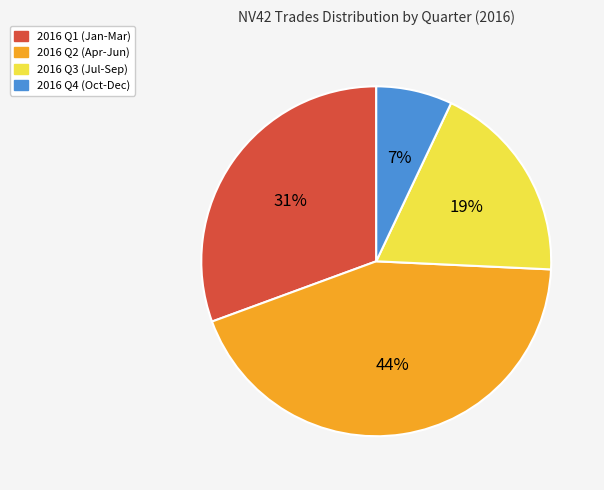

Is the sum of 2016 Q3 (Jul-Sep) and 2016 Q1 (Jan-Mar) greater than half?

No